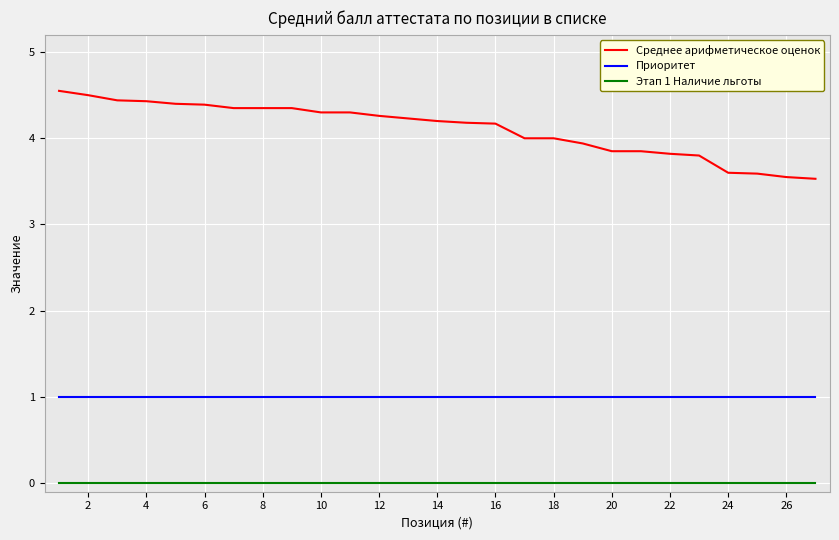

Which series has the largest total across all categories?

Среднее арифметическое оценок